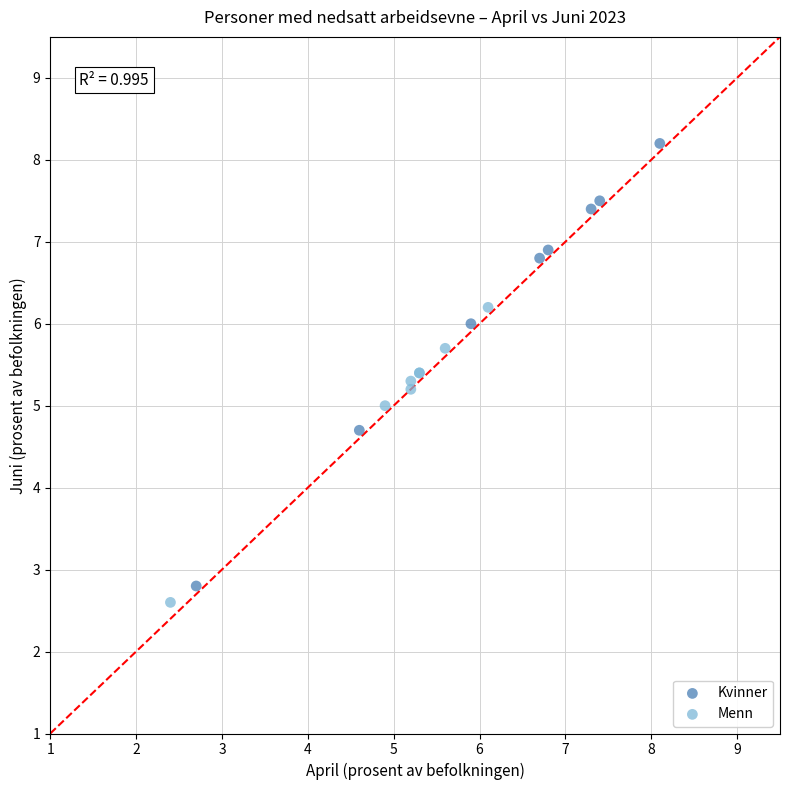

Which series contains the highest Y value?

Kvinner